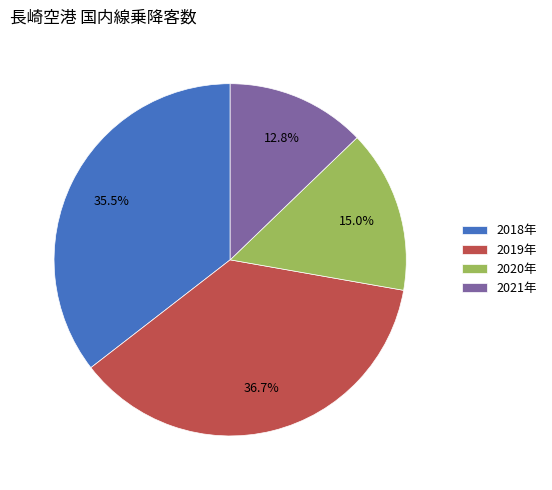

Approximately how many times larger is the value at 2018年 compared to 2019年?

1.0